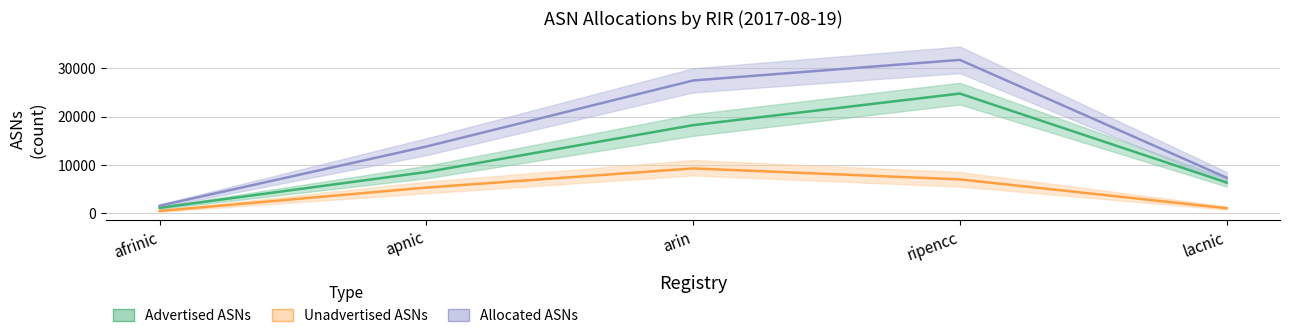

True or false: Unadvertised ASNs and Advertised ASNs intersect in this chart.

False